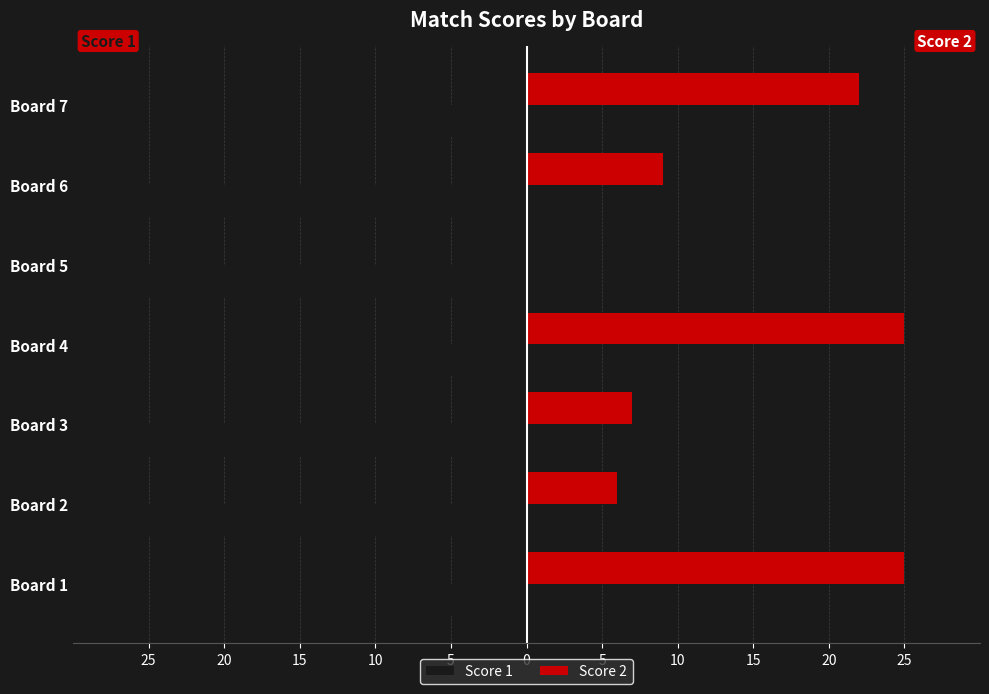

What is the average value of the Score 2 series?

13